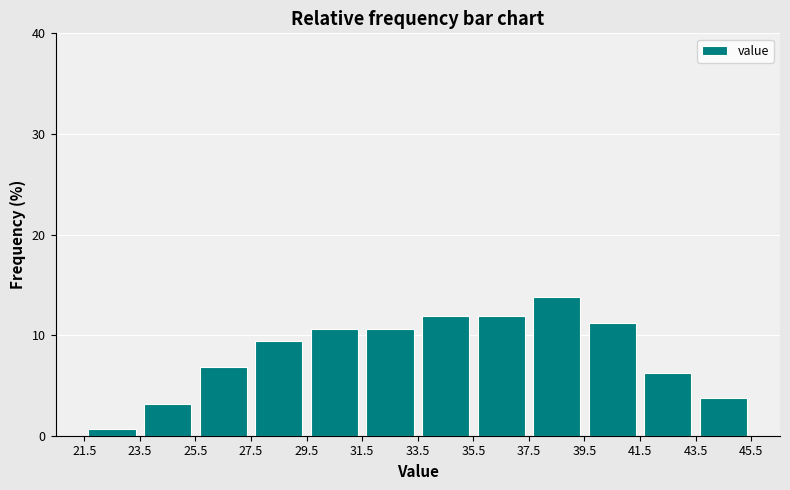

Reading left to right, transcribe this chart: for each bar, give the range it covers on the x-axis and its height. The values are not printed on the chart, so give them approximately, as read against the axis.

21.5 to 23.5: under 1
23.5 to 25.5: 3
25.5 to 27.5: 7
27.5 to 29.5: 9
29.5 to 31.5: 11
31.5 to 33.5: 11
33.5 to 35.5: 12
35.5 to 37.5: 12
37.5 to 39.5: 14
39.5 to 41.5: 11
41.5 to 43.5: 6
43.5 to 45.5: 4